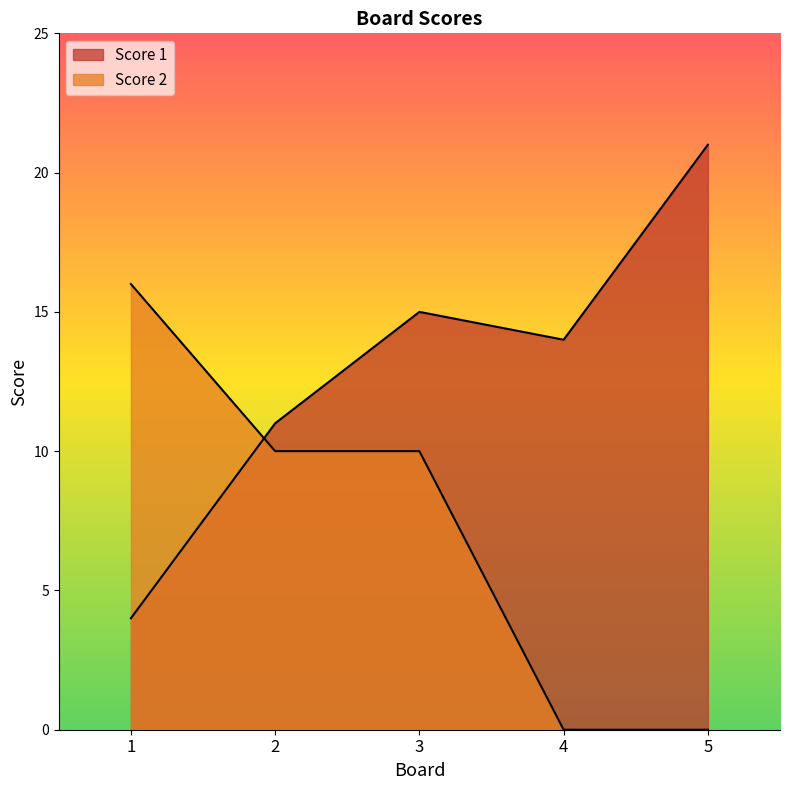

Which series has the largest range (max minus min)?

Score 1